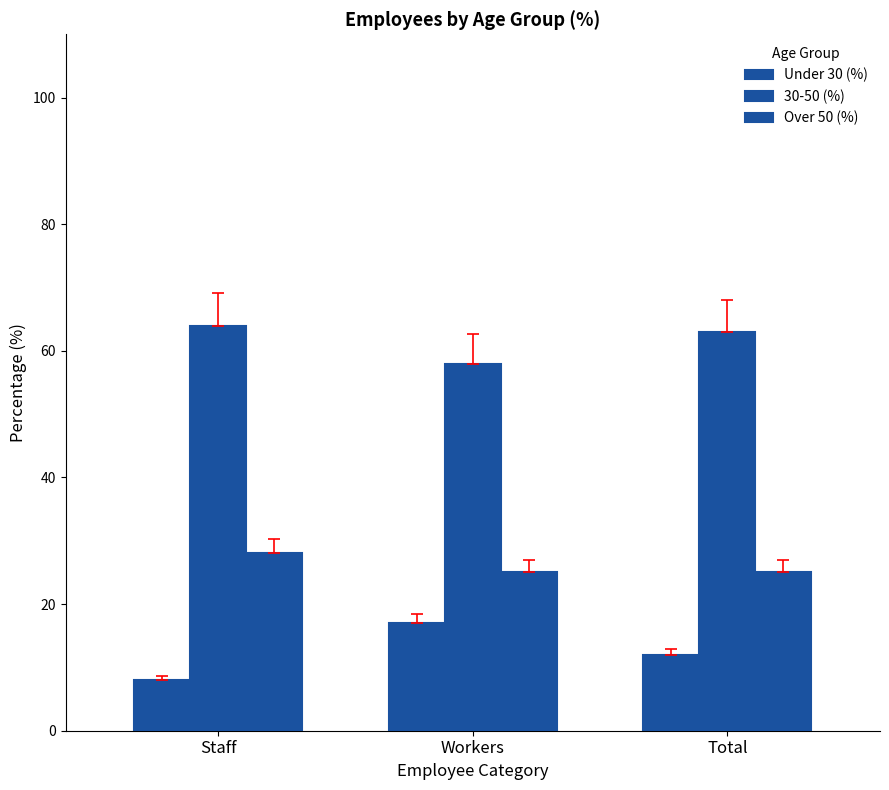

Is it true that Under 30 (%) equals 26 at Workers?

False